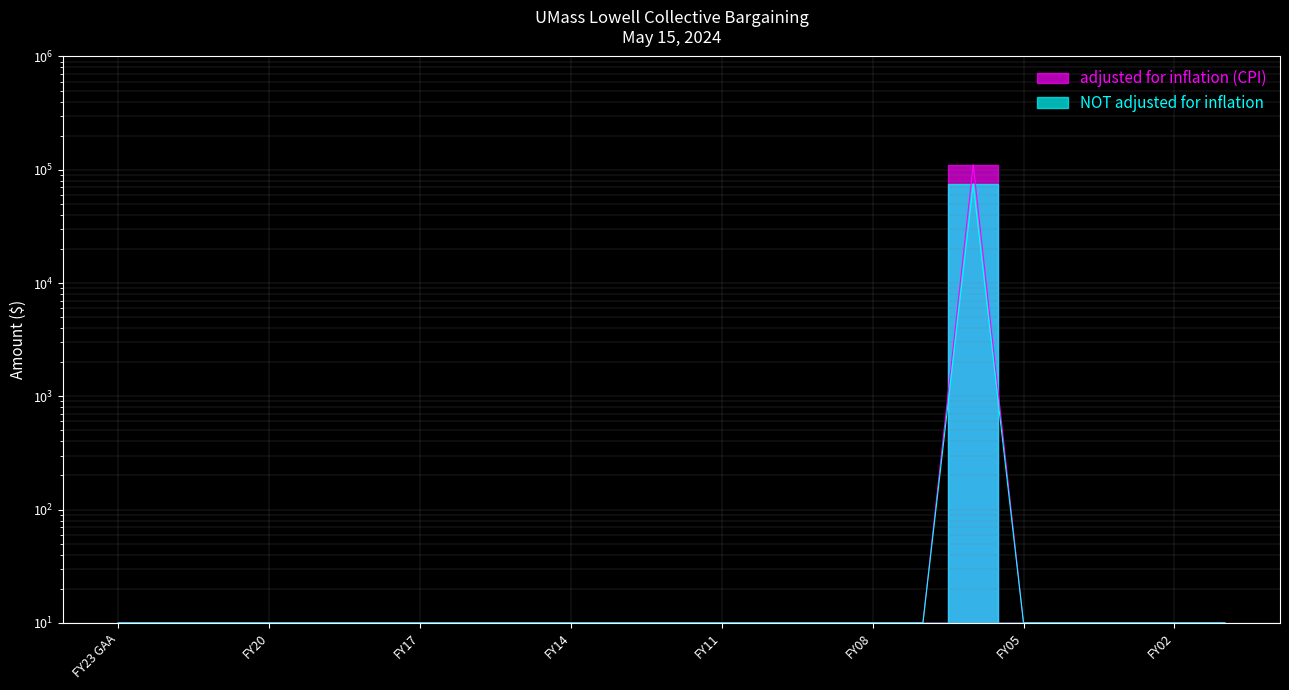

True or false: NOT adjusted for inflation has a value of 10 at FY03.

True